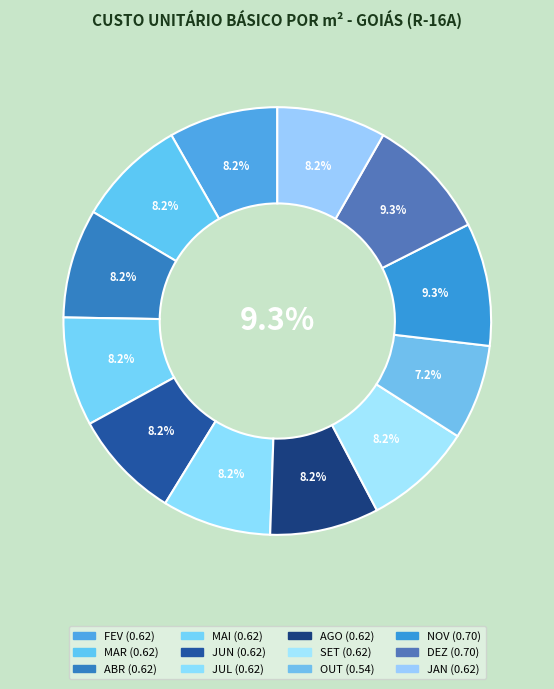

Do JUN and MAI together represent more than half of the pie?

No